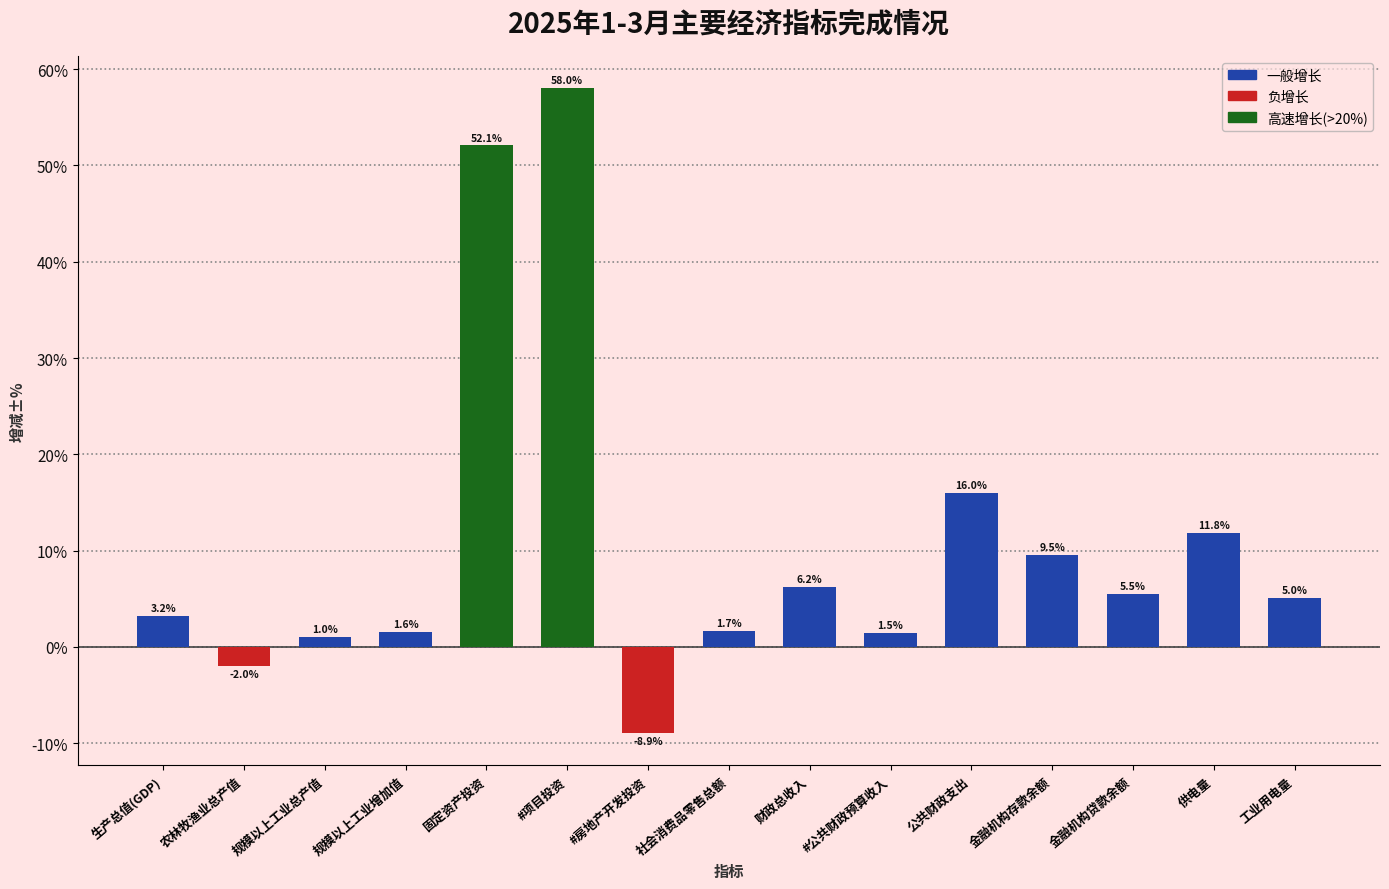

What is the difference between the second highest and minimum values?

61.0